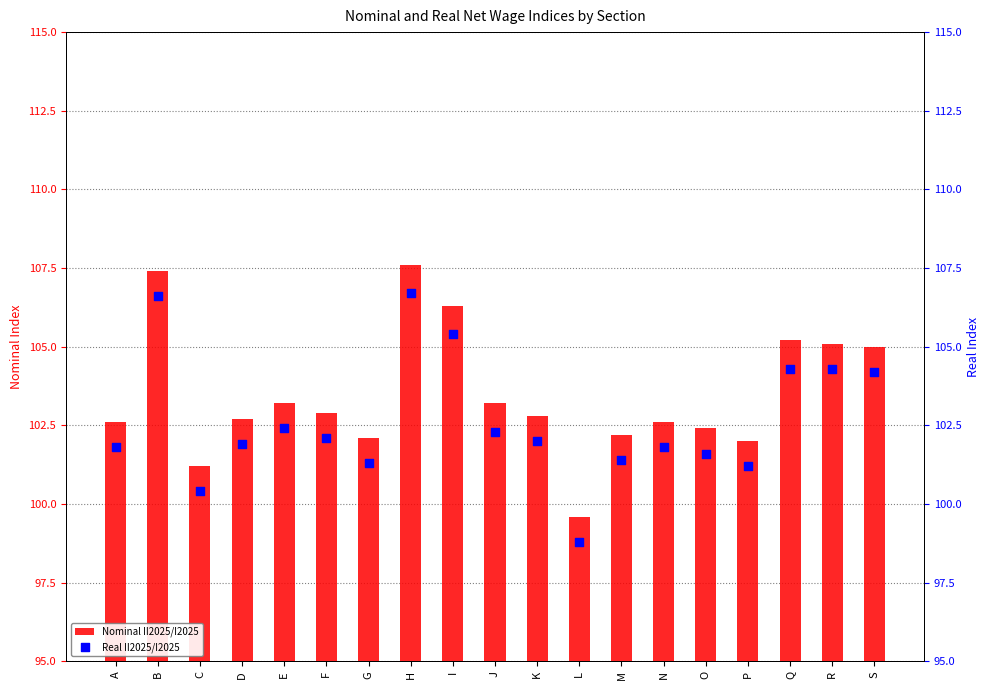

Which series contains the lowest Y value?

Real II2025/I2025